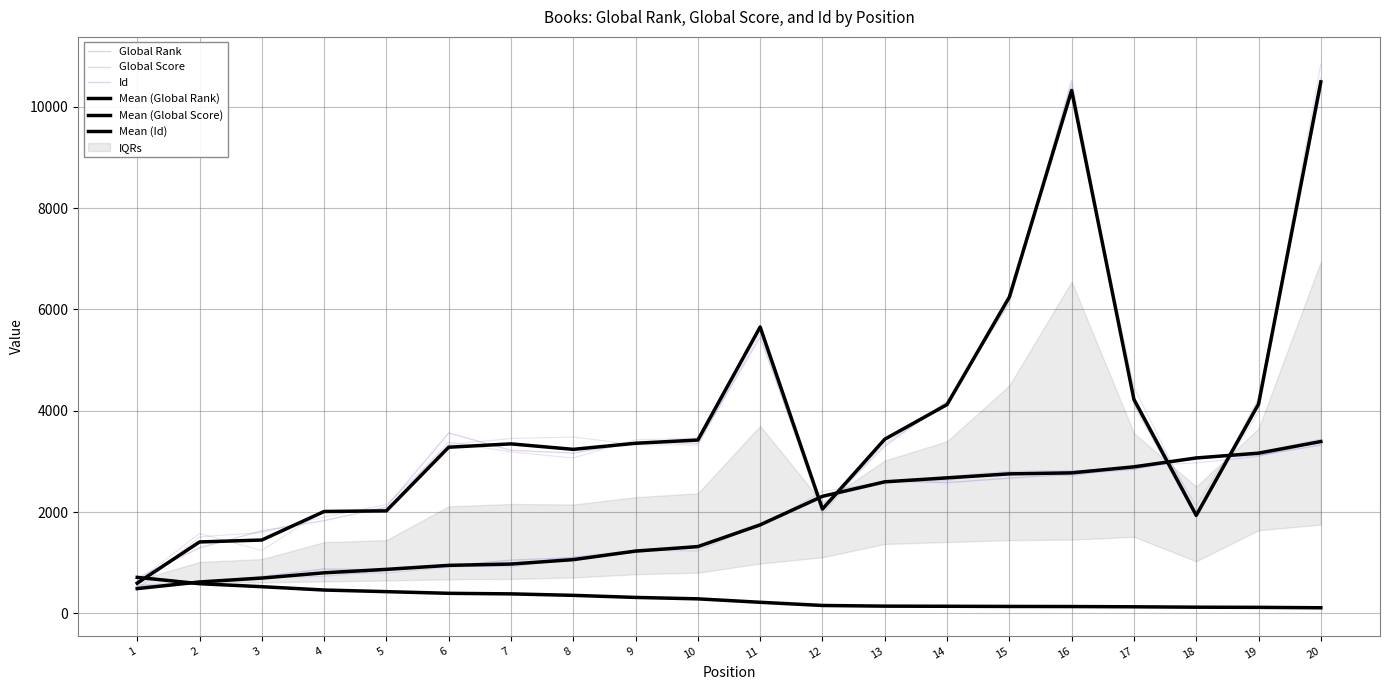

Which series has the largest total across all categories?

Mean (Id)